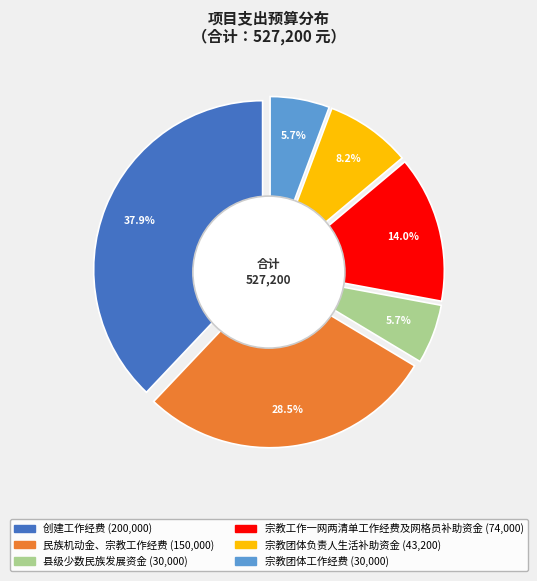

What percentage is the 县级少数民族发展资金 slice, to the nearest percent?

6%